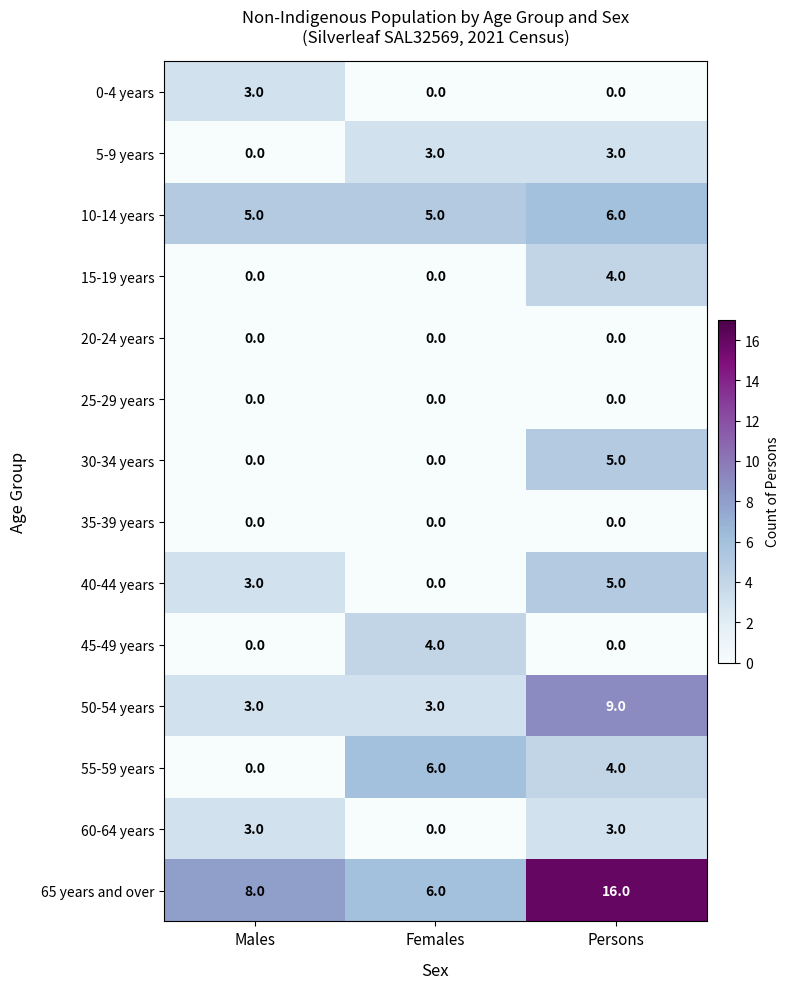

At which category is the sum across all series the highest?

Persons